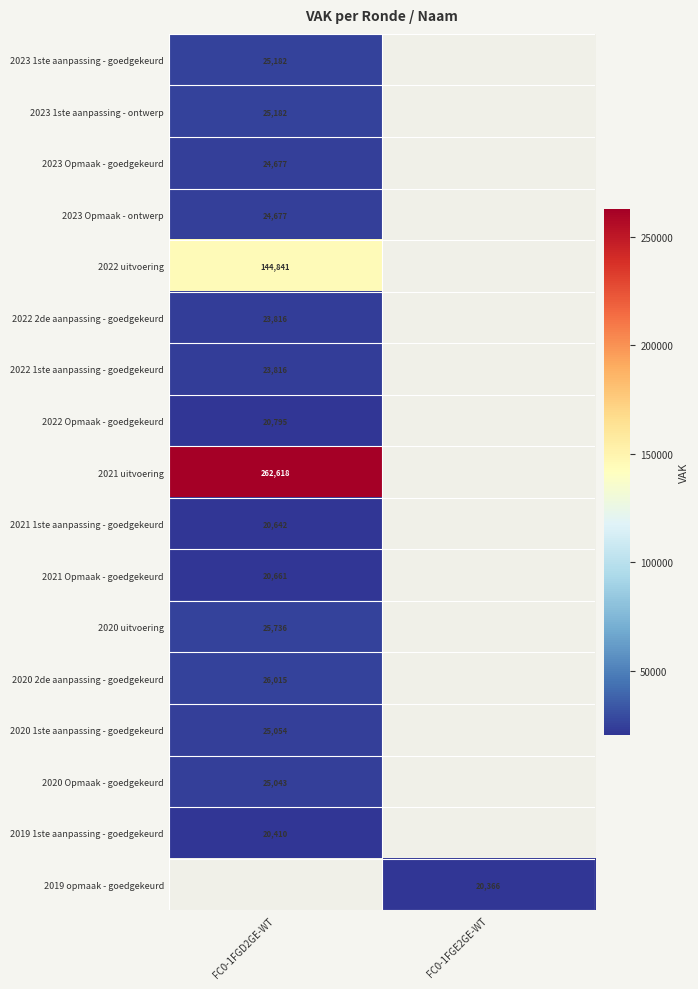

Is it true that 2019 opmaak - goedgekeurd equals 26497.8 at FC0-1FGE2GE-WT?

False